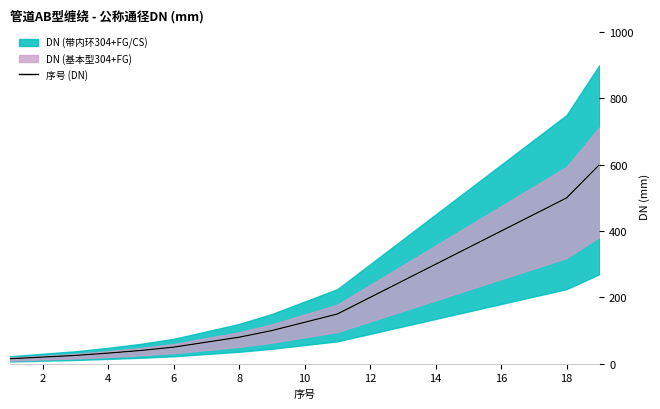

What is the highest value of the 序号 (DN) series?

600